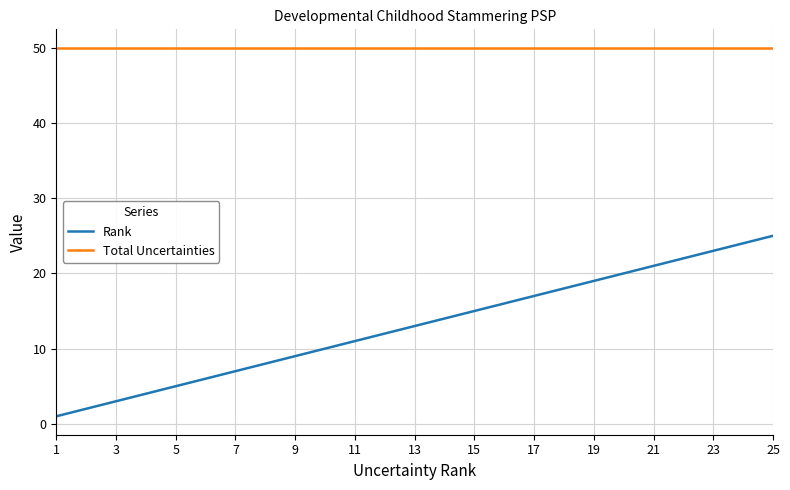

Reading left to right, what are all the values shown in this chart?

Rank: 1	2	3	4	5	6	7	8	9	10	11	12	13	14	15	16	17	18	19	20	21	22	23	24	25
Total Uncertainties: 50	50	50	50	50	50	50	50	50	50	50	50	50	50	50	50	50	50	50	50	50	50	50	50	50